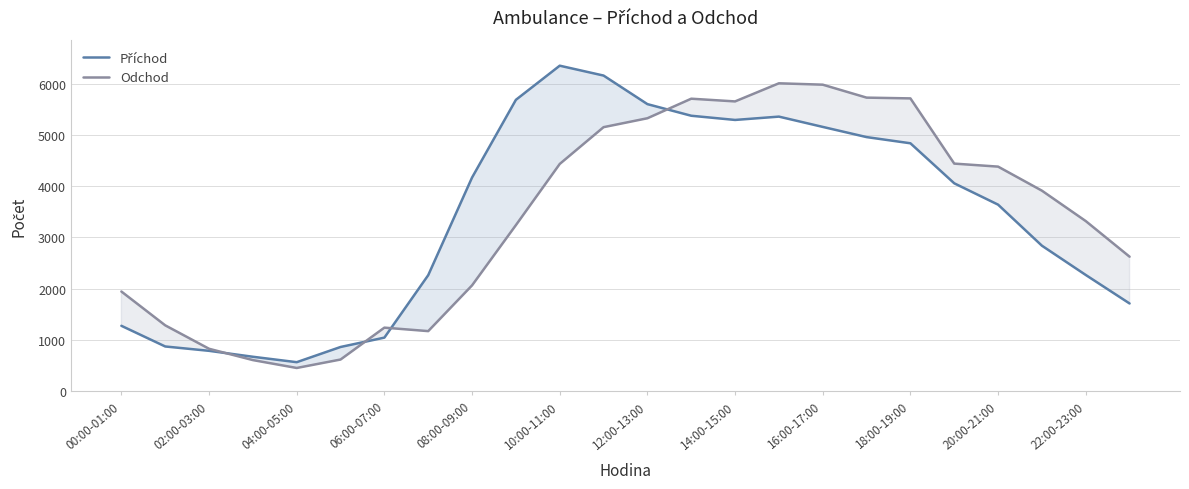

True or false: Příchod and Odchod intersect in this chart.

True